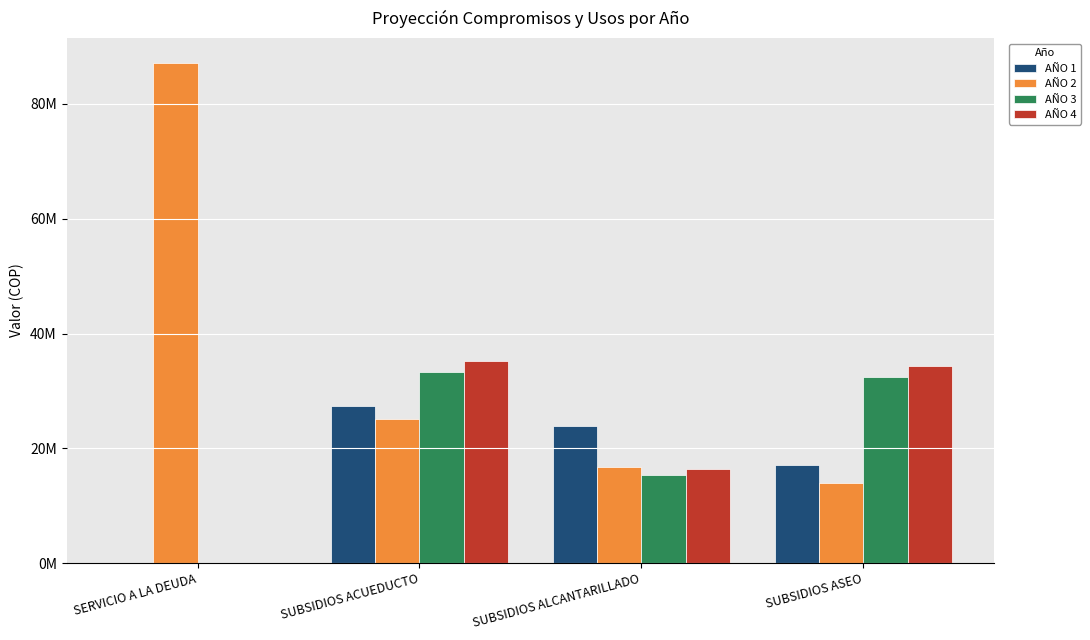

What position from the right is SUBSIDIOS ASEO?

1